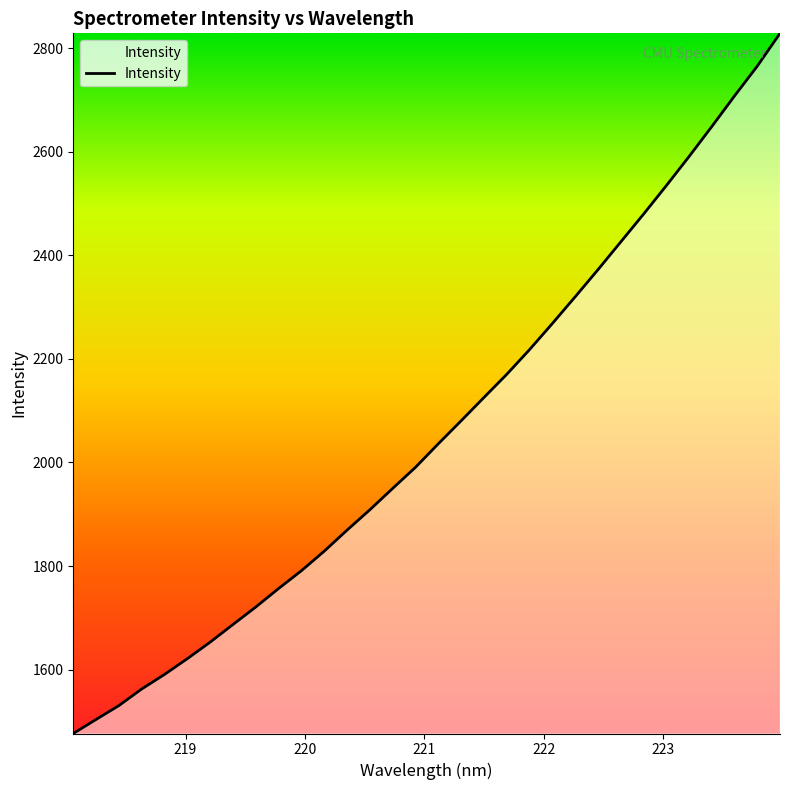

What is the greatest value displayed?

2828.4